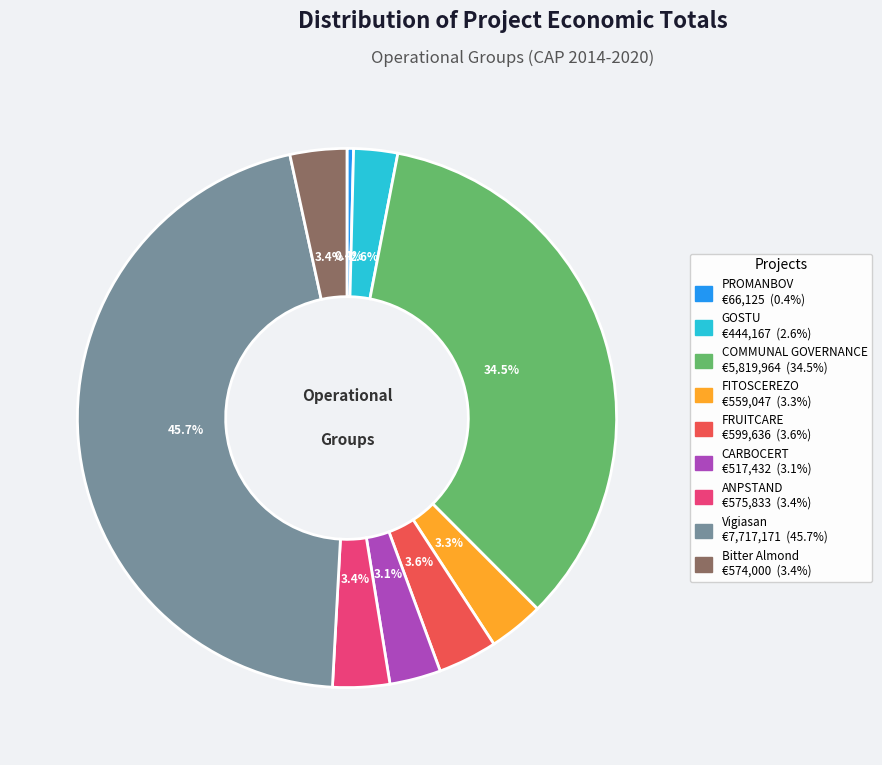

Is Bitter Almond the majority of the pie?

No